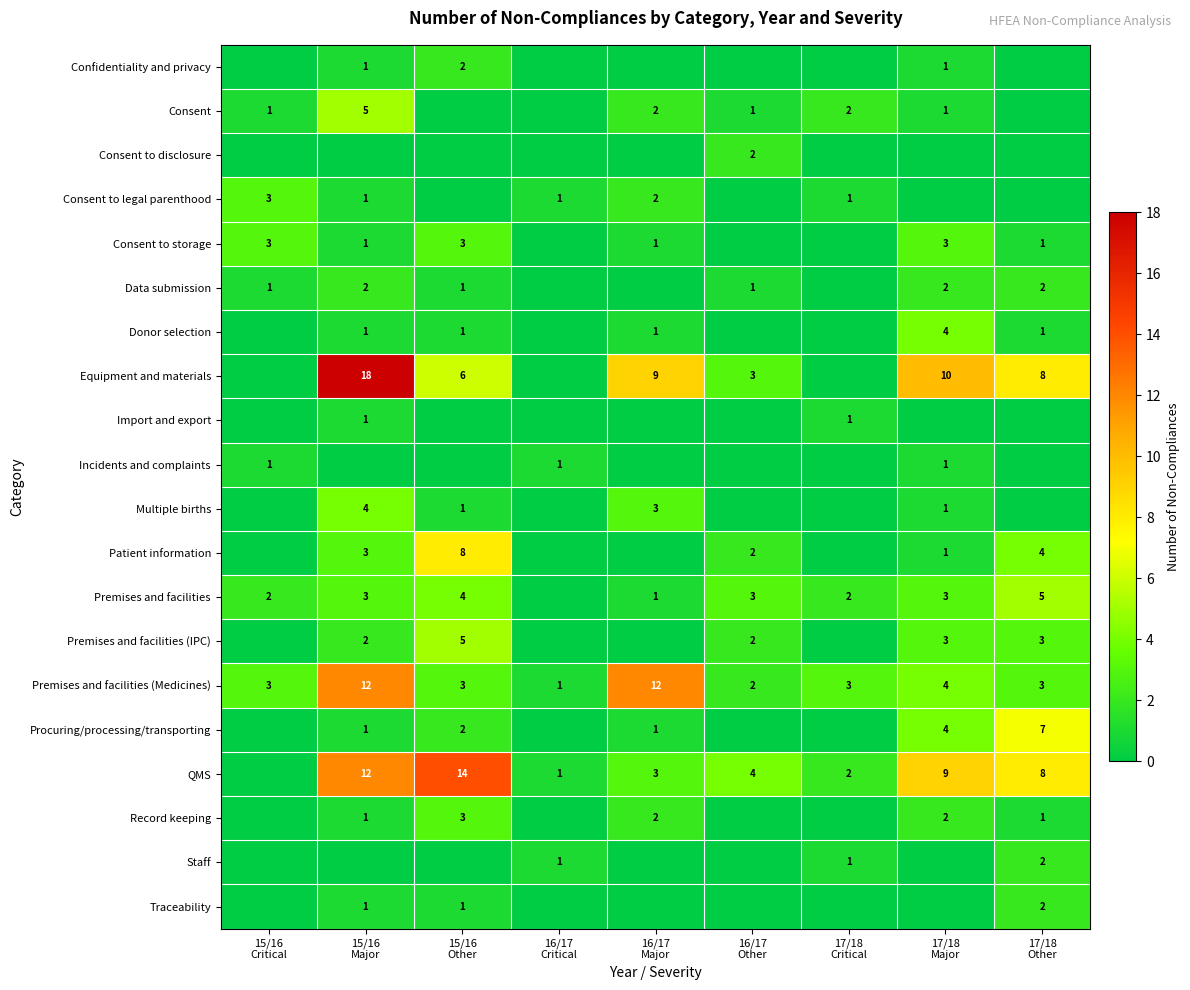

Is it true that Procuring/processing/transporting equals 0 at 17/18 Critical?

True